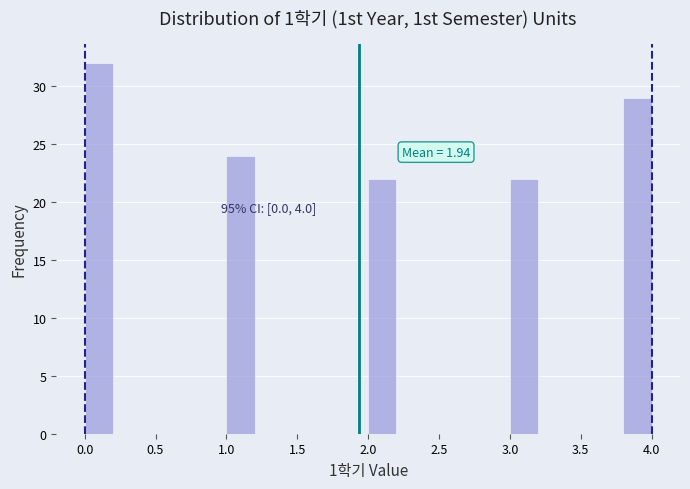

Over which range of the x-axis is the bar tallest?

0.0 to 0.2